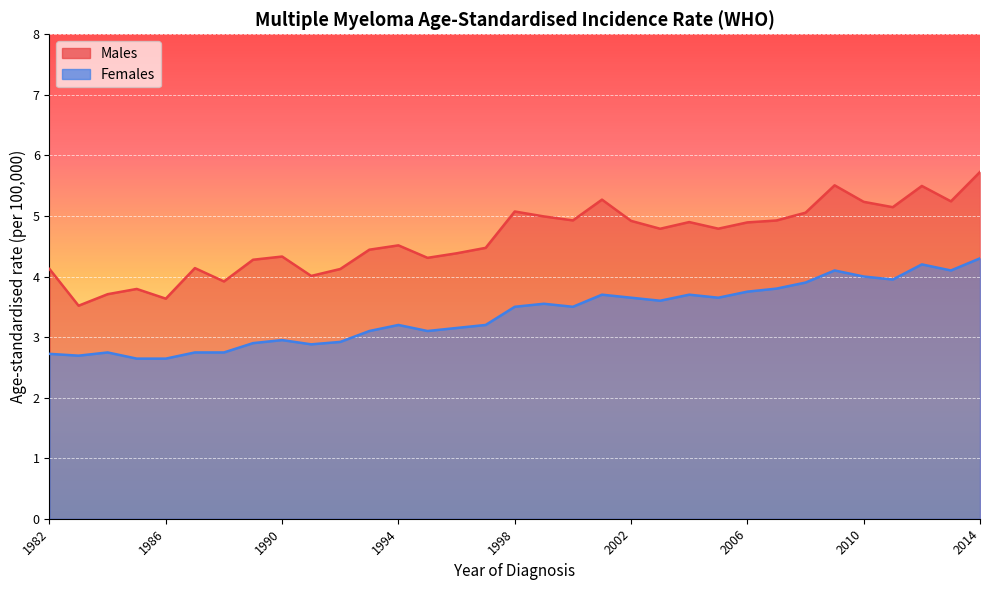

Count the number of categories in the chart.

33